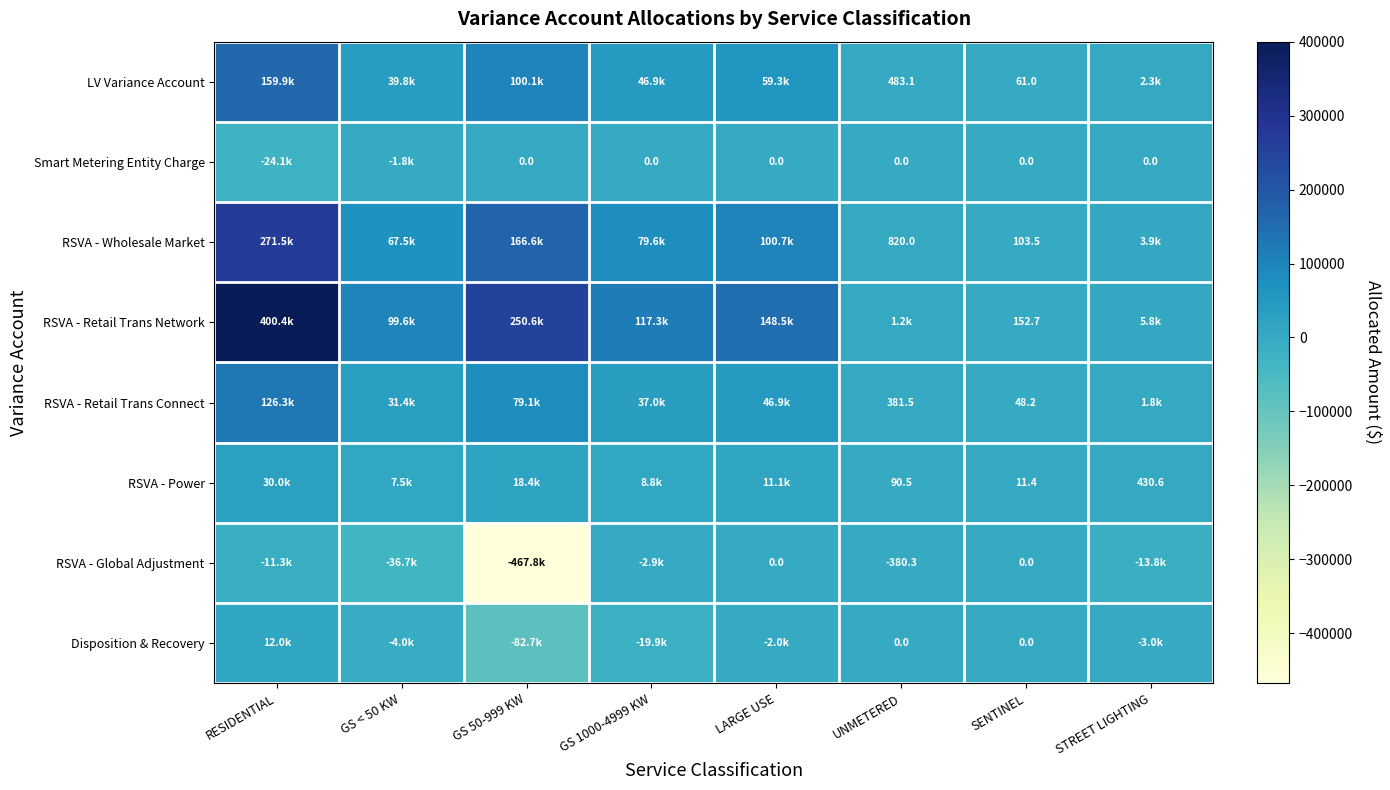

Is the value of Smart Metering Entity Charge at UNMETERED greater than the value of RSVA - Retail Trans Network at SENTINEL?

No